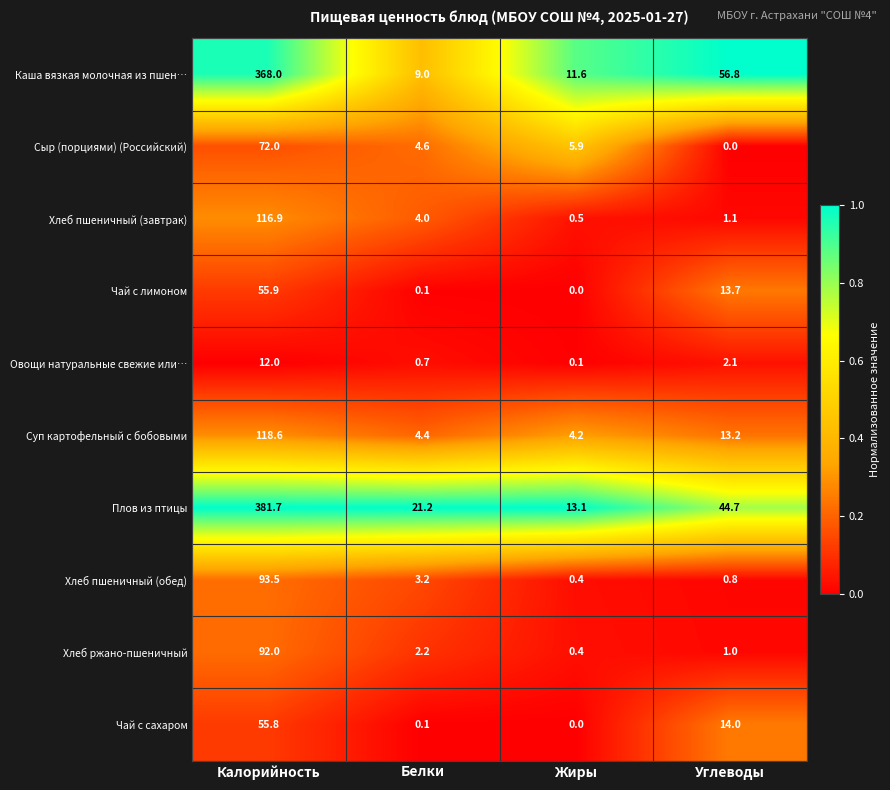

Rank the categories by Суп картофельный с бобовыми value from lowest to highest.

Жиры, Белки, Углеводы, Калорийность